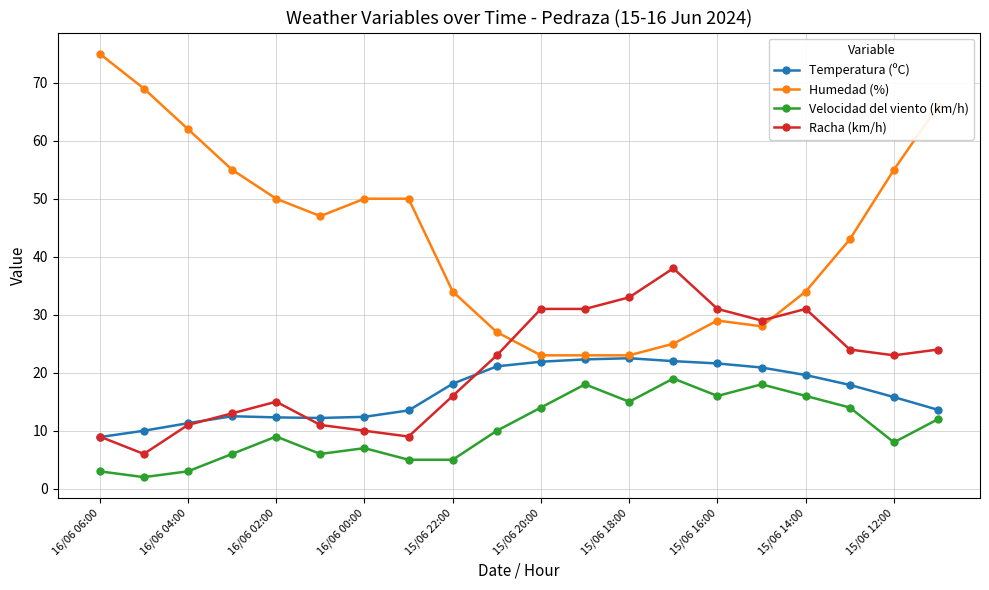

What is the maximum value shown in the chart?

75.0